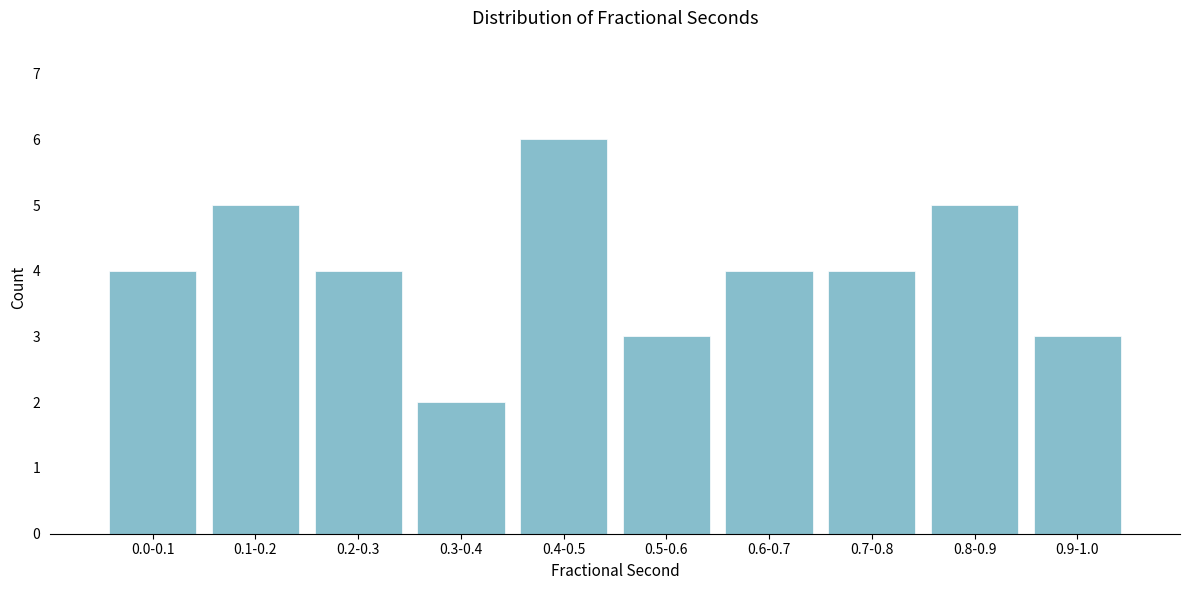

Reading left to right, list all the values displayed in this chart.

0.0-0.1=4	0.1-0.2=5	0.2-0.3=4	0.3-0.4=2	0.4-0.5=6	0.5-0.6=3	0.6-0.7=4	0.7-0.8=4	0.8-0.9=5	0.9-1.0=3